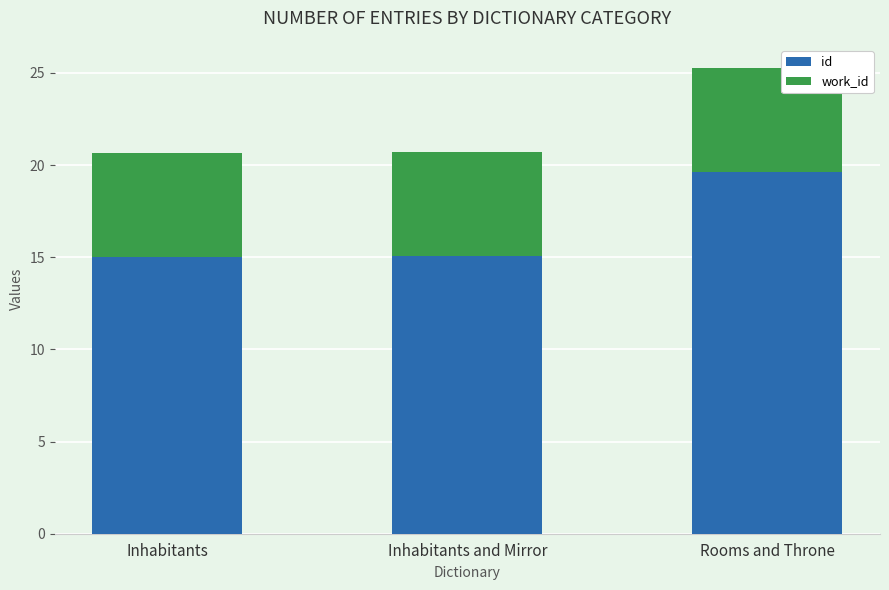

Which series has the widest spread of values?

id